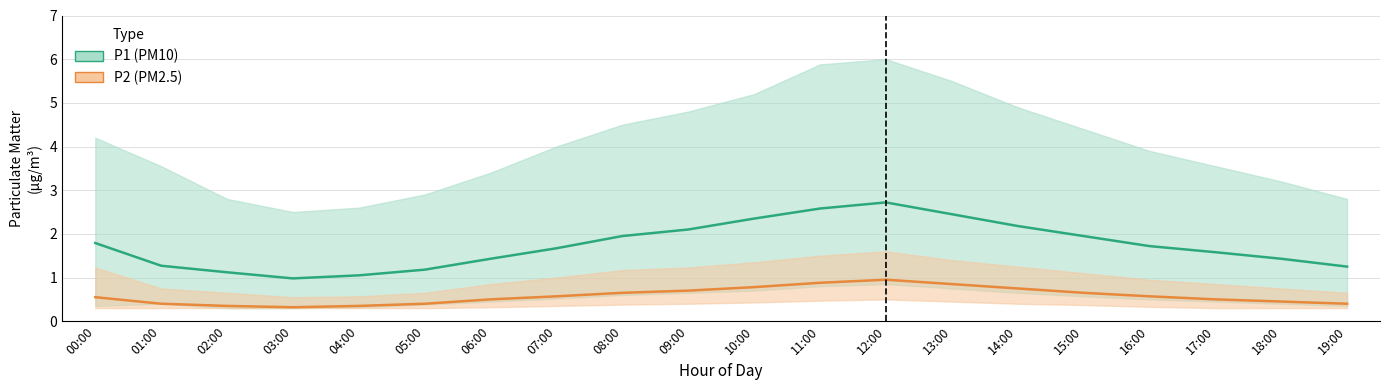

In P1 (PM10), how many points are higher than both neighbors (excluding endpoints)?

1